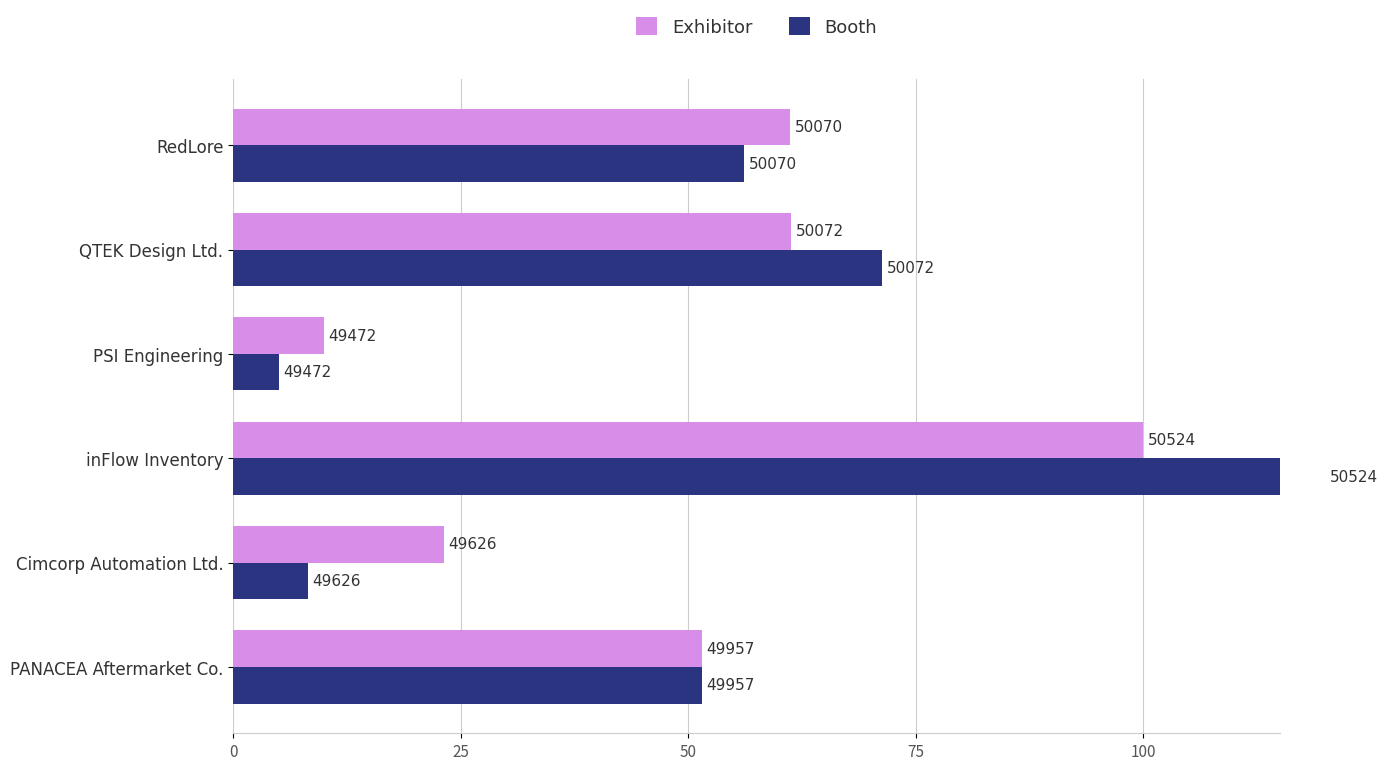

Which has a higher value, RedLore or QTEK Design Ltd.?

QTEK Design Ltd.